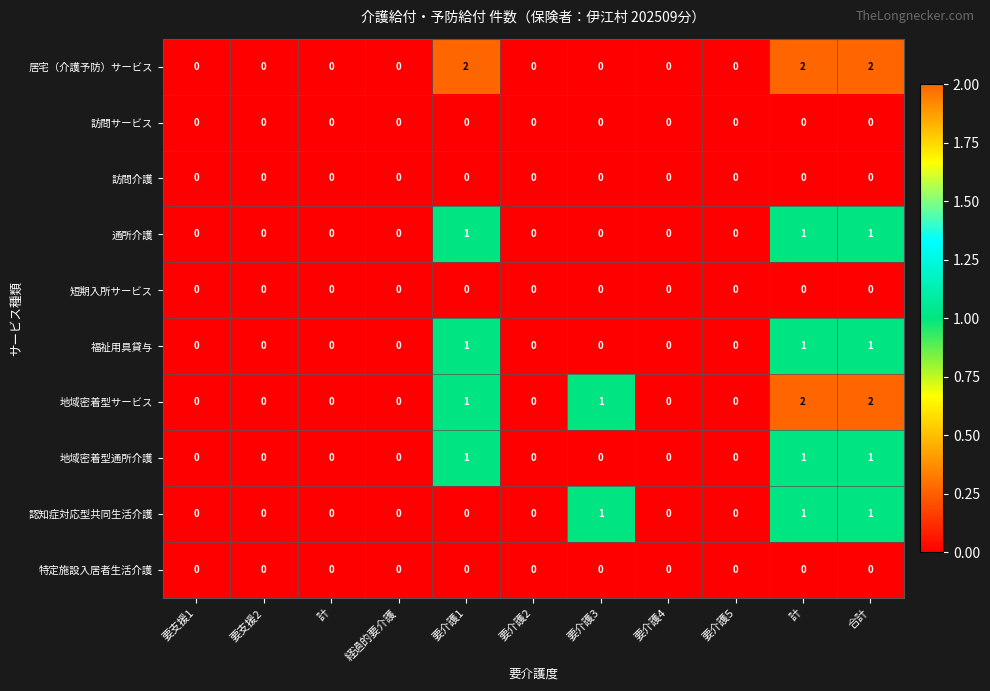

Which has a higher value, 合計 or 要介護2?

合計